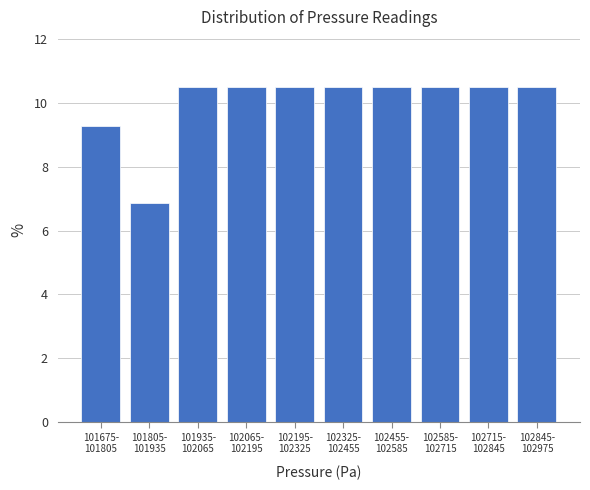

Reading left to right, transcribe all the data shown in this chart.

9.3	6.9	10.5	10.5	10.5	10.5	10.5	10.5	10.5	10.5